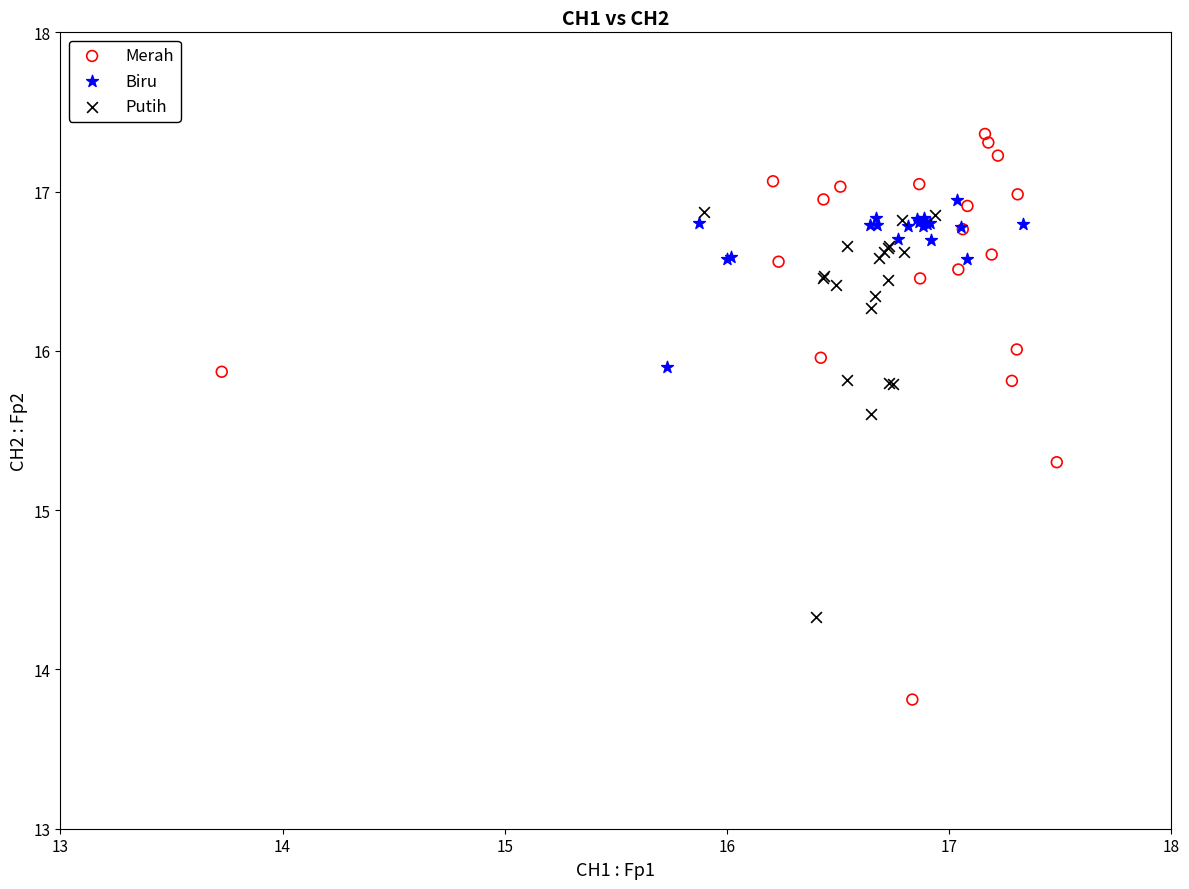

Which series has the widest spread of Y values?

Merah